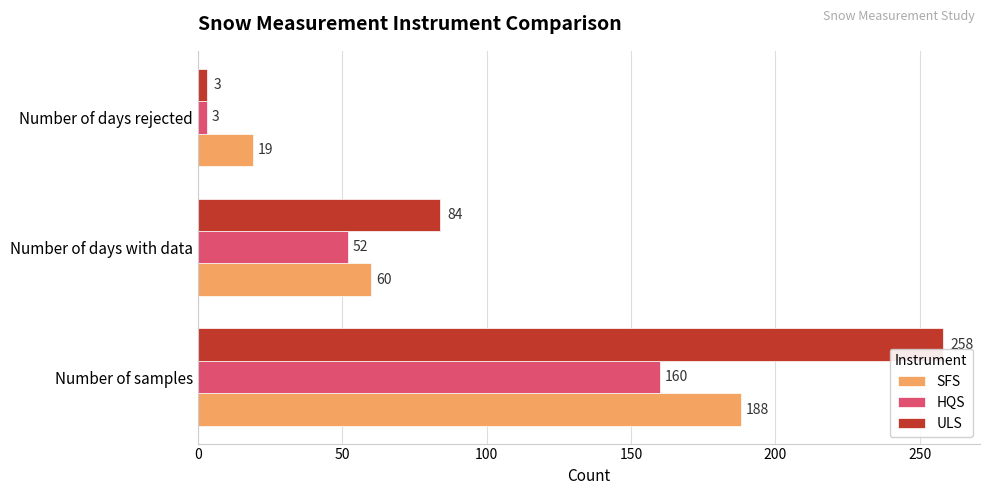

At how many categories does at least one series exceed 69?

2